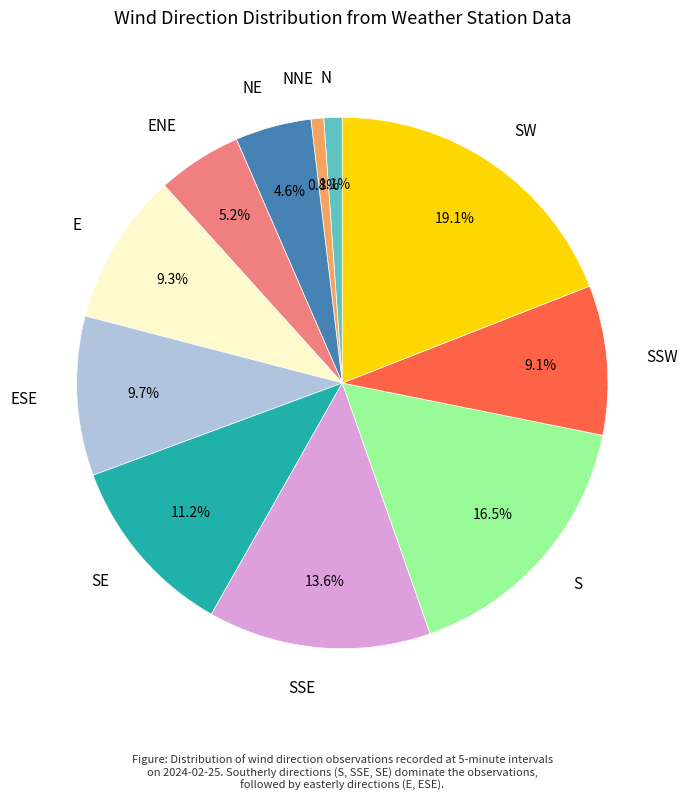

Does NNE account for over 50% of the chart?

No